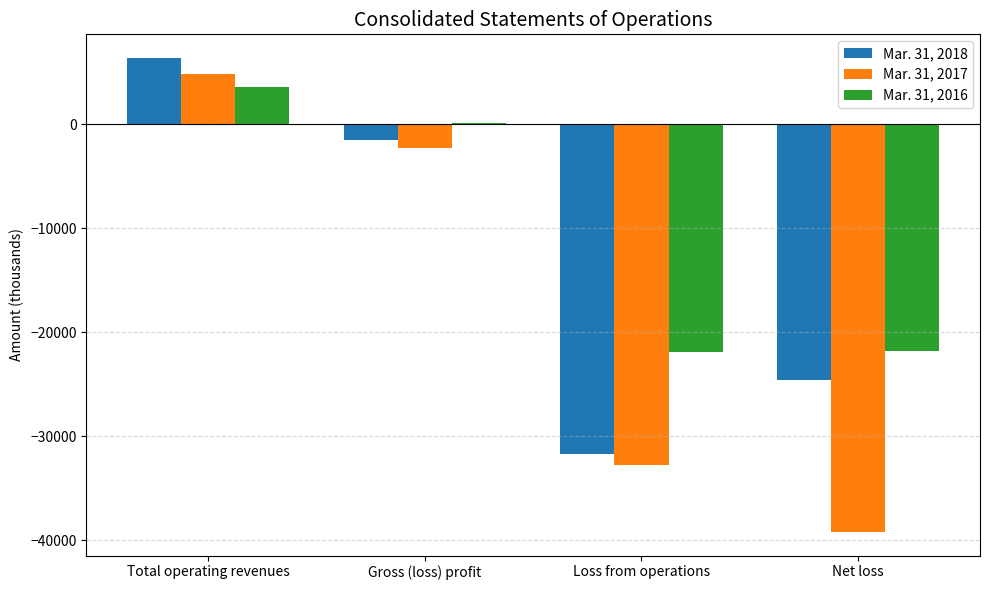

What is the sum of the Mar. 31, 2016 values at Total operating revenues and Net loss?

-18284